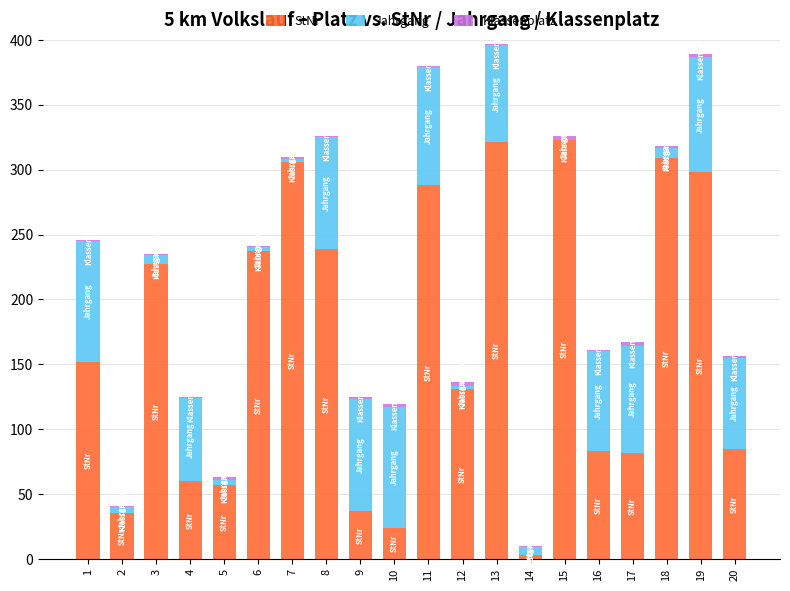

What is the maximum value for StNr?

323